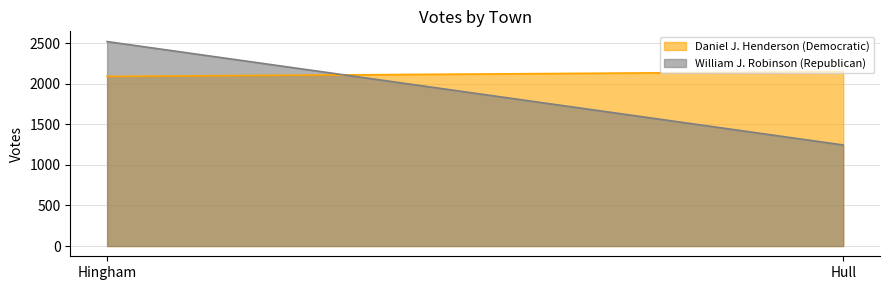

How many lines are shown in the chart?

2